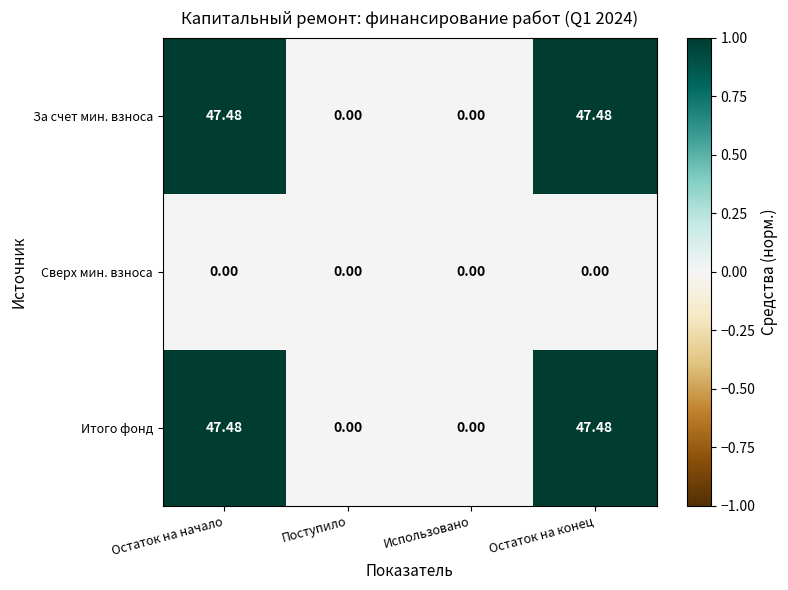

Where does the За счет мин. взноса series first go above 47?

Остаток на начало